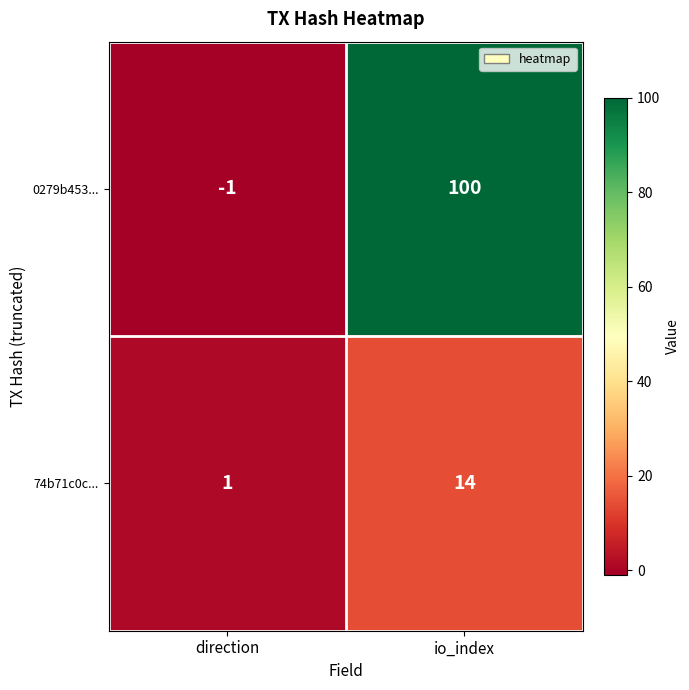

What is the sum of all 74b71c0c... values?

15